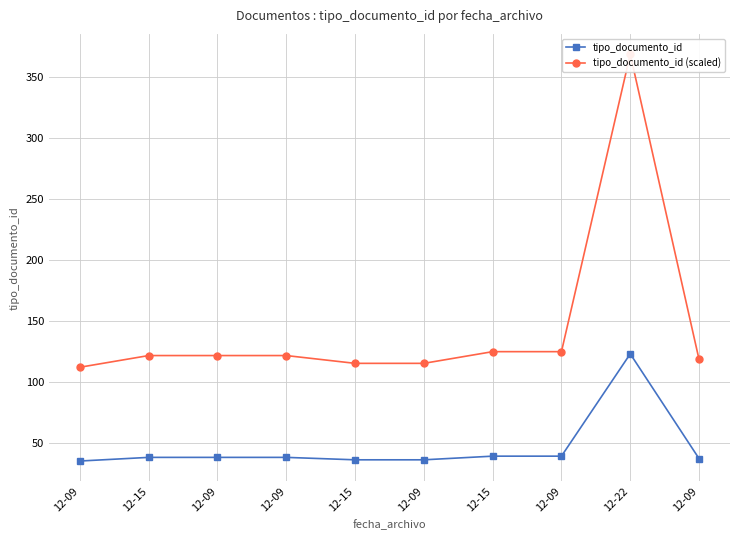

At which category is the sum across all series the highest?

12-22